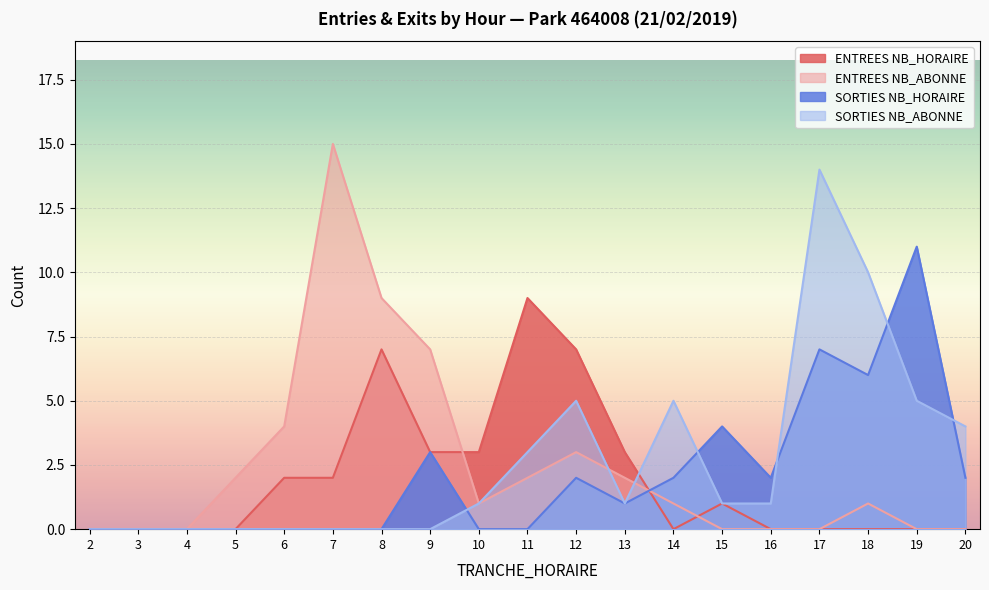

In SORTIES NB_ABONNE, how many points are lower than both neighbors (excluding endpoints)?

1